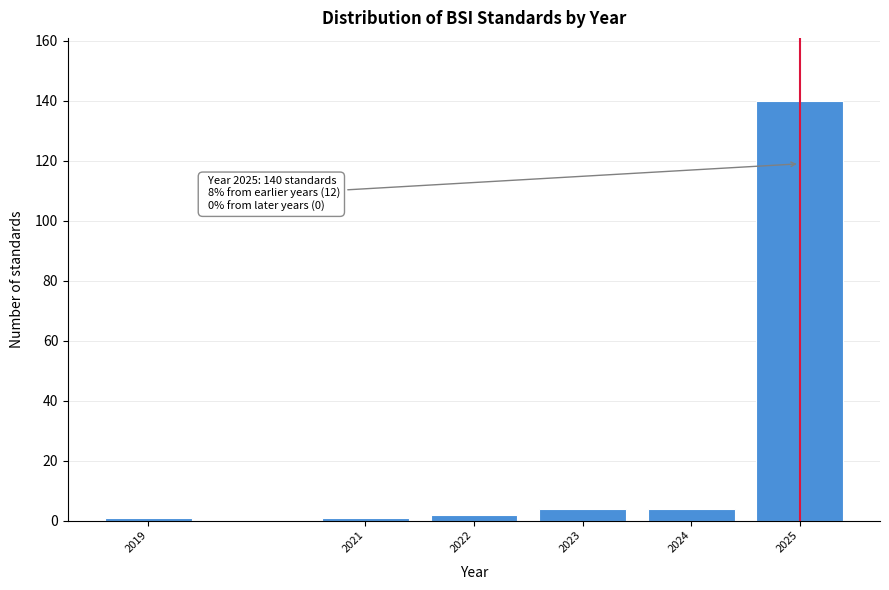

Reading left to right, transcribe all the data shown in this chart.

1	1	2	4	4	140